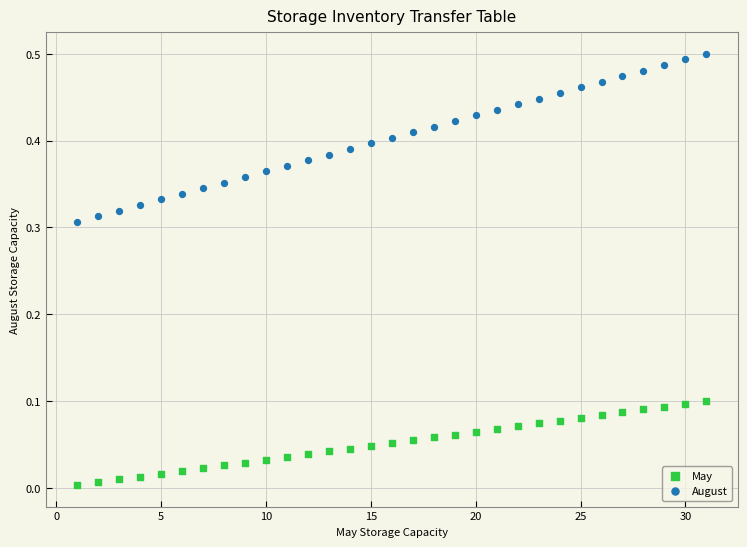

Which series has the largest Y range (max minus min)?

August